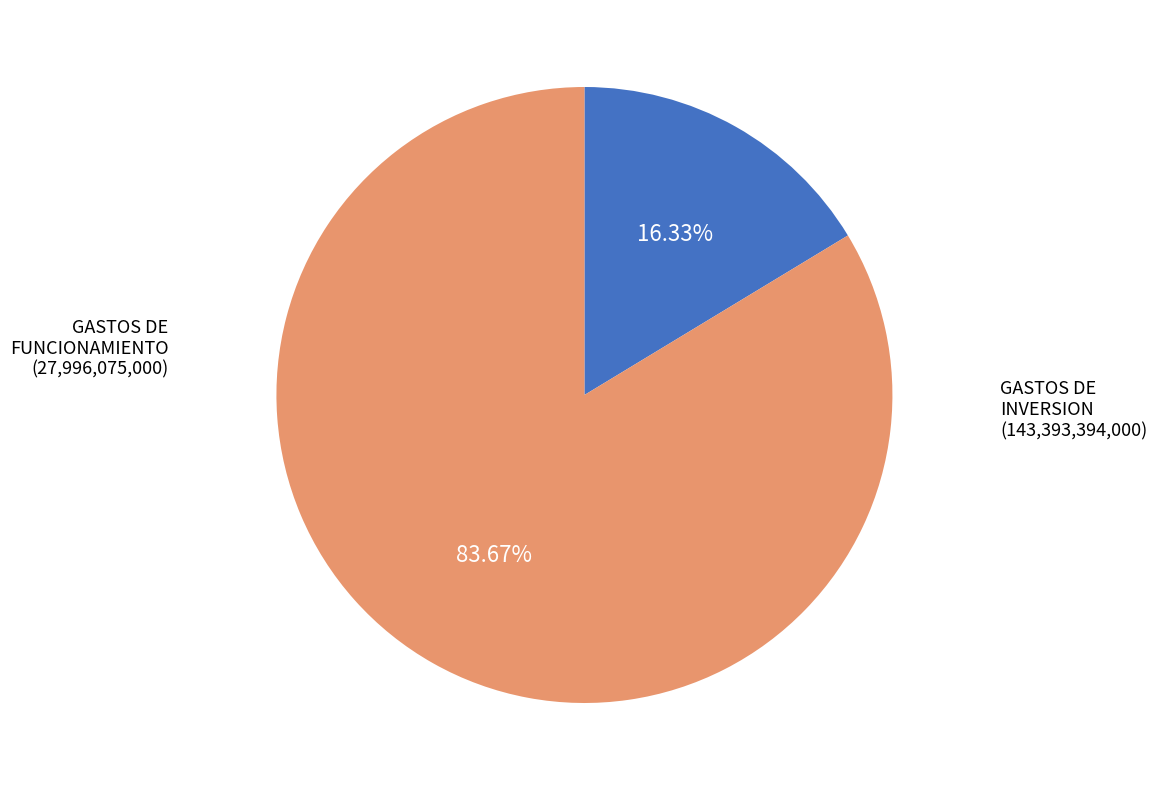

Do GASTOS DE FUNCIONAMIENTO and GASTOS DE INVERSION together represent more than half of the pie?

Yes